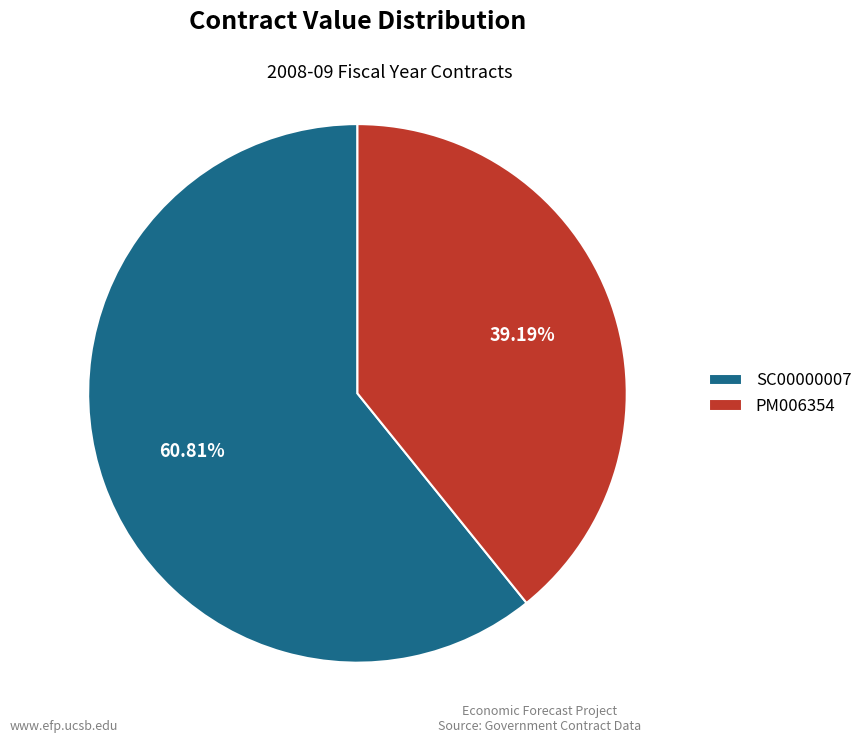

How many slices are in this pie chart?

2